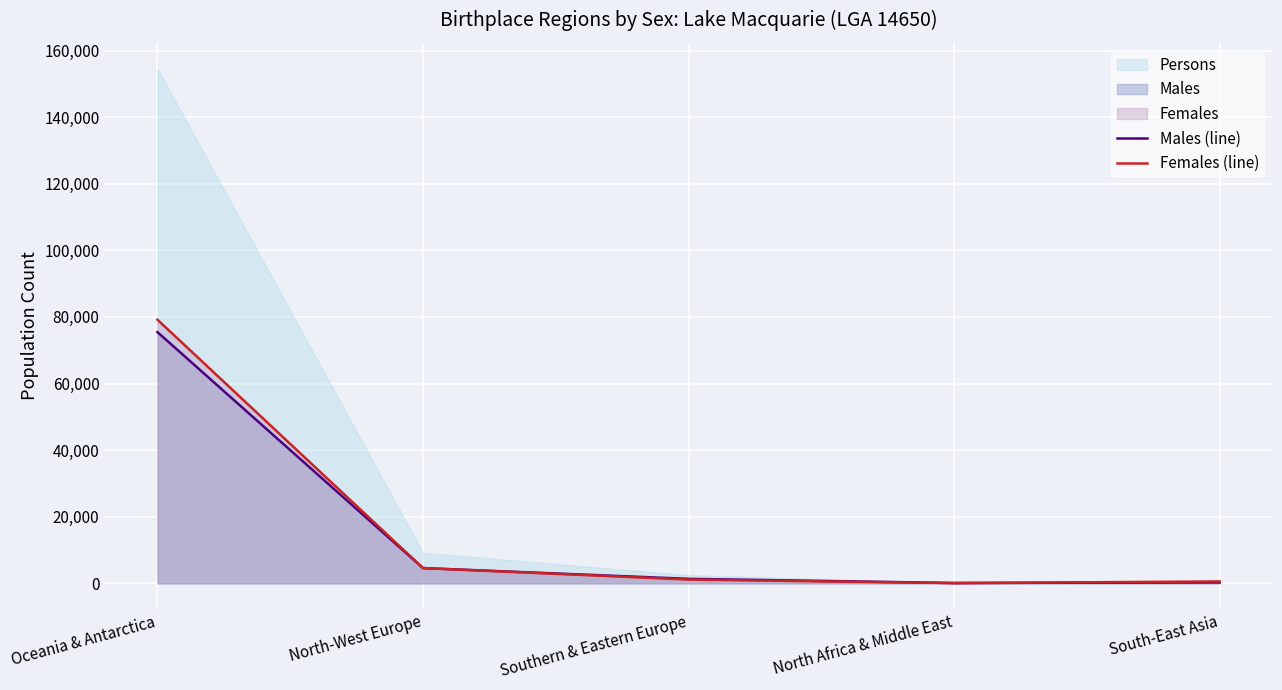

Where is Females (line) nearest to the value 39613?

North-West Europe